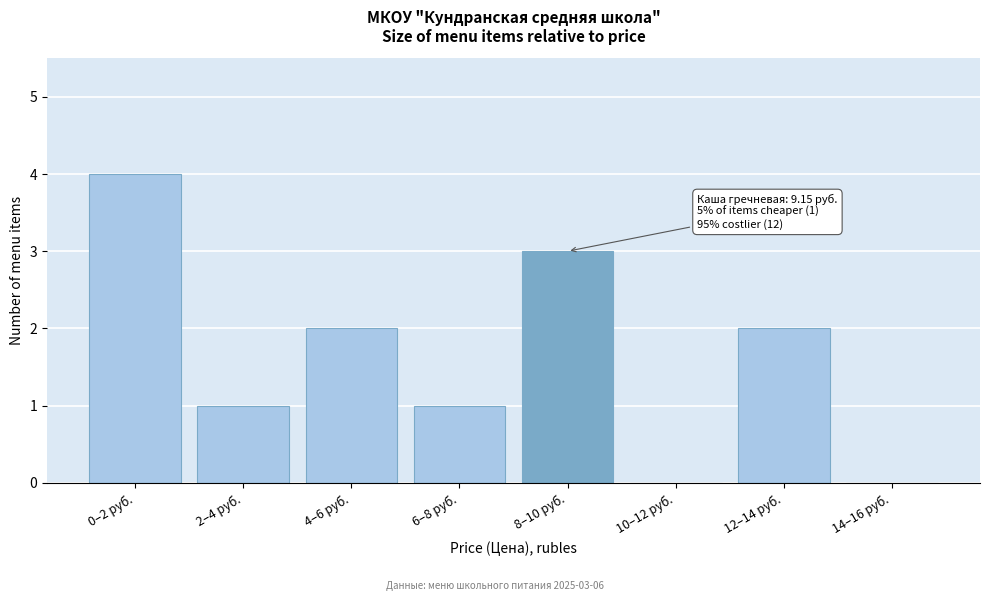

Reading left to right, list all the values displayed in this chart.

0–2 руб.=4	2–4 руб.=1	4–6 руб.=2	6–8 руб.=1	8–10 руб.=3	10–12 руб.=0	12–14 руб.=2	14–16 руб.=0